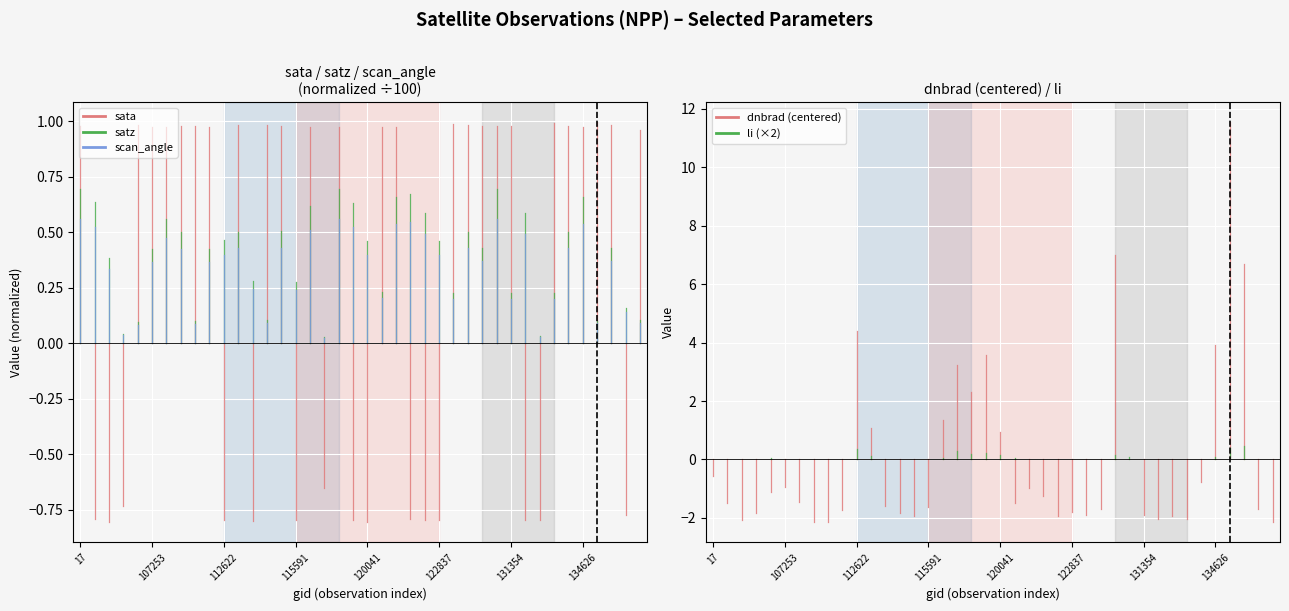

Which label corresponds to the largest value in the chart?

17